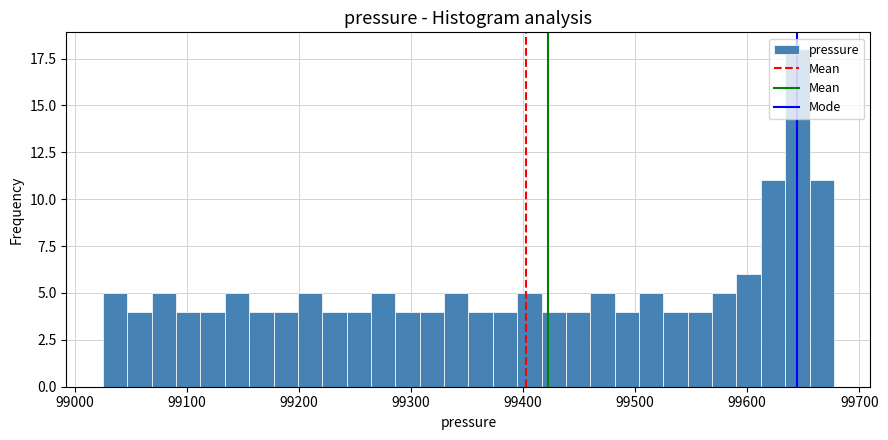

Read against the x-axis, roughly where is the centre of the tallest bar?

99640